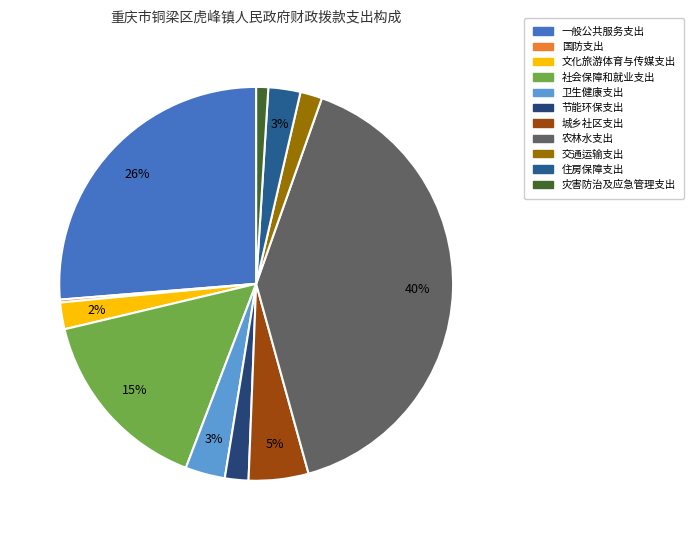

What percentage is the 社会保障和就业支出 slice, to the nearest percent?

15%